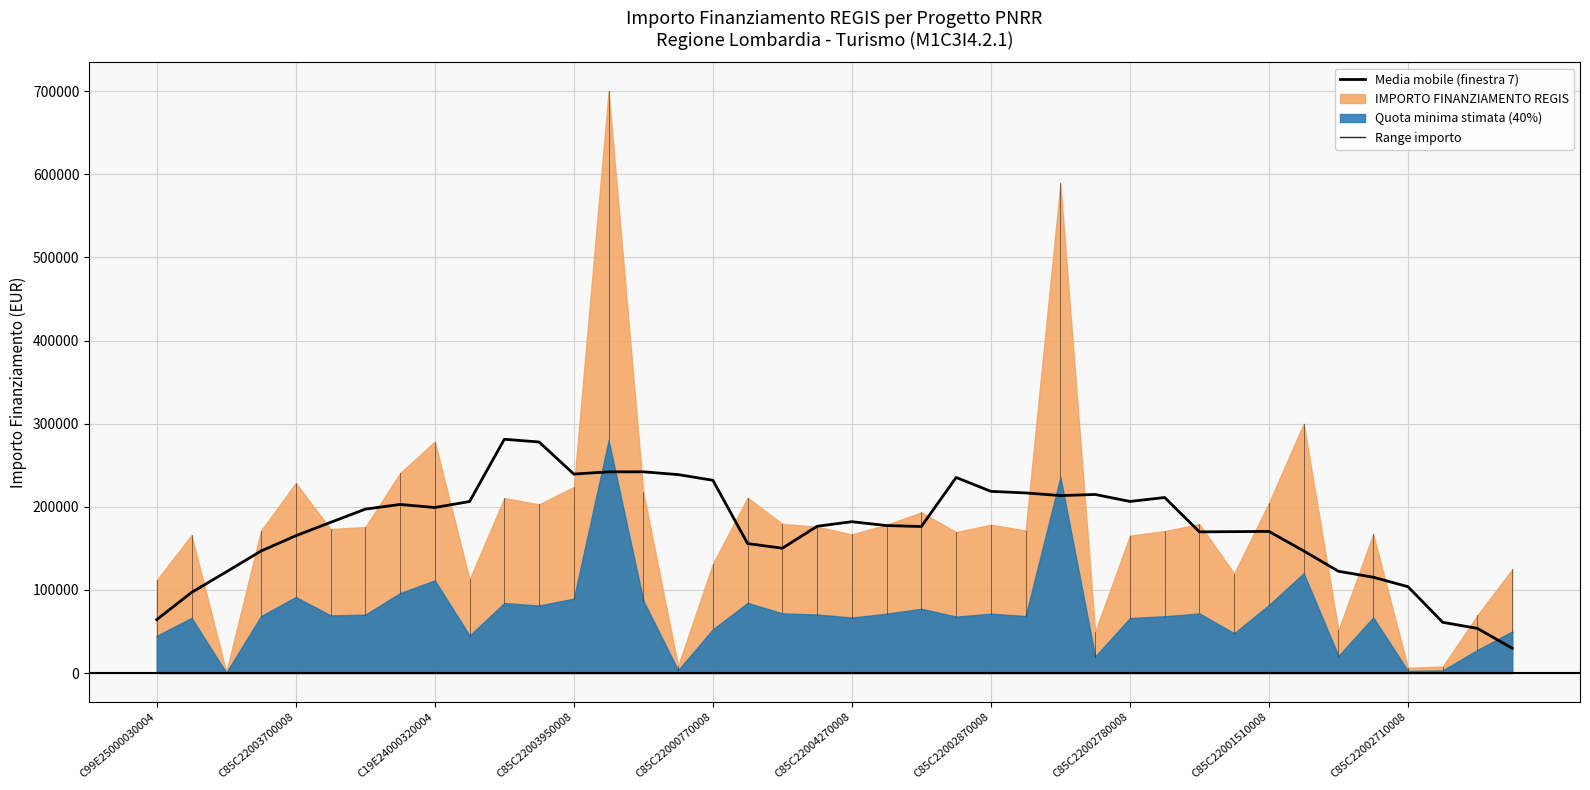

Count the number of categories in the chart.

40